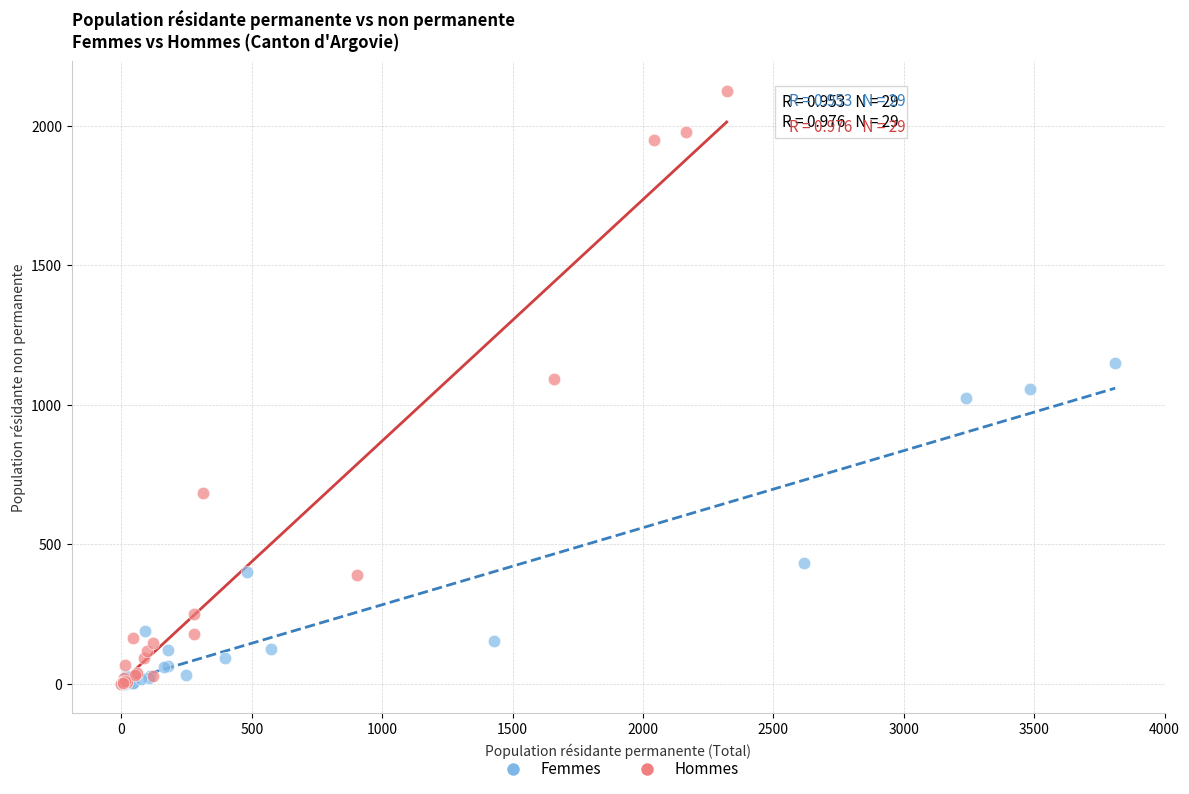

What are all the series names shown in the legend?

Femmes, Hommes